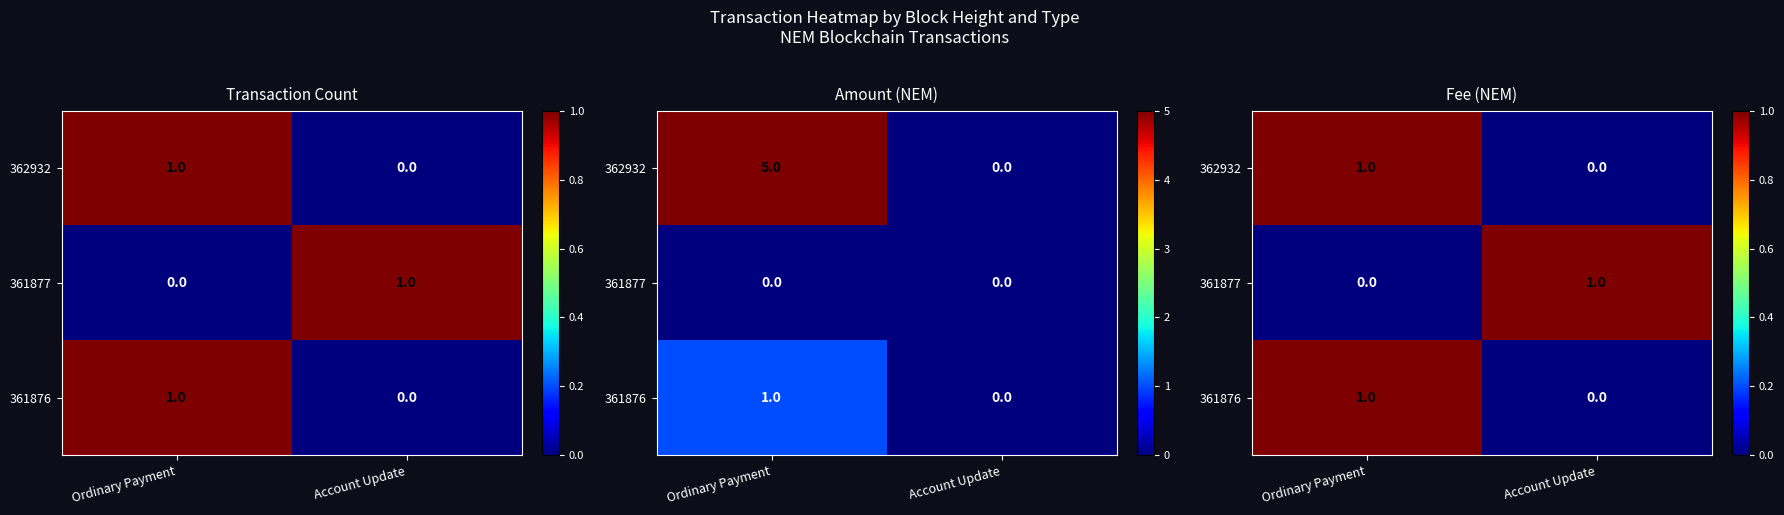

Is it true that 361877 equals 1 at Account Update?

True